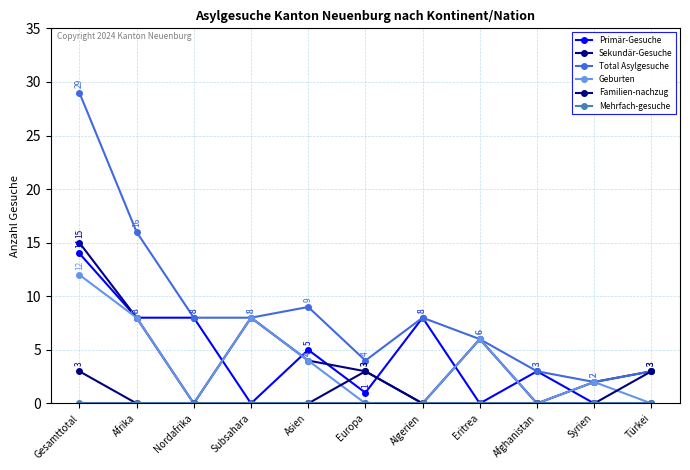

What is the value of the Geburten point at the 8th from the left?

6